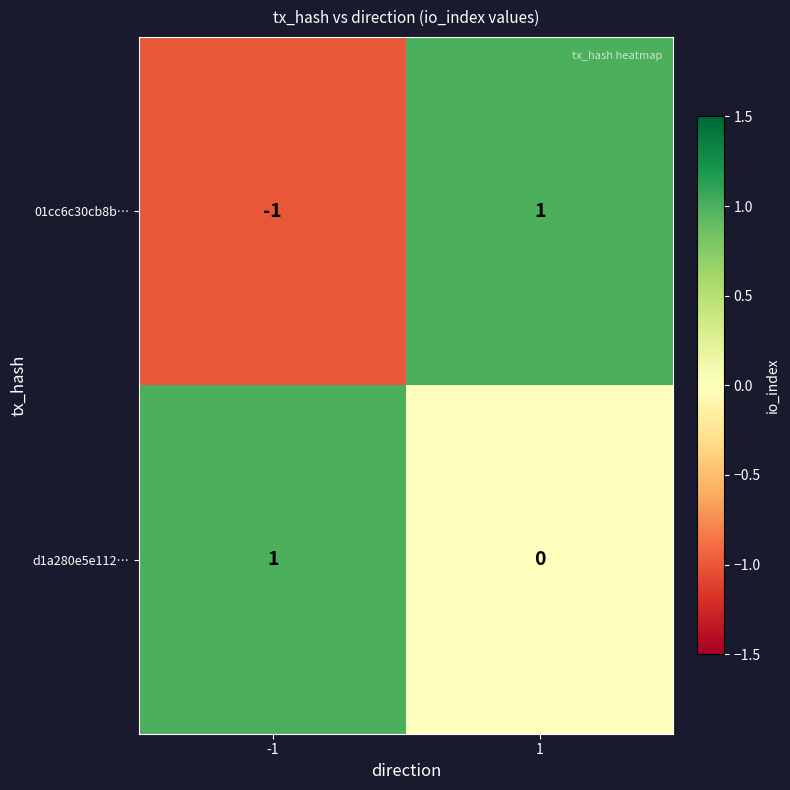

True or false: d1a280e5e112… has a value of 2 at -1.

False